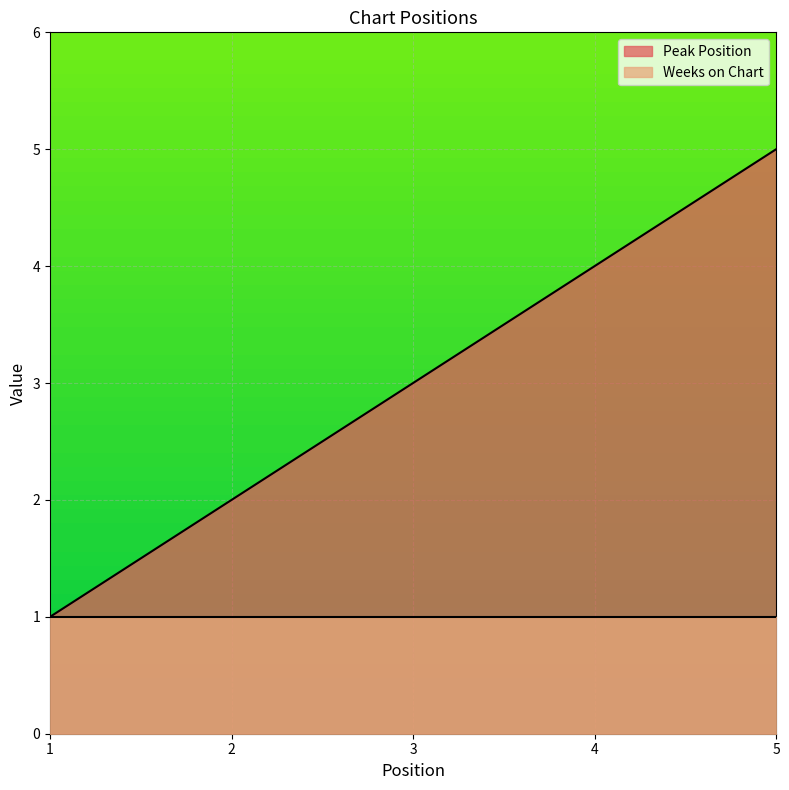

Approximately how many times larger is the value at 2 compared to 3?

0.7